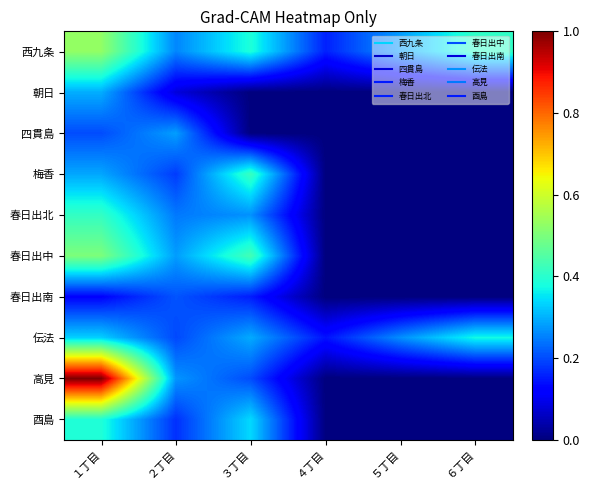

What is the difference between the highest and lowest values at ４丁目?

0.2